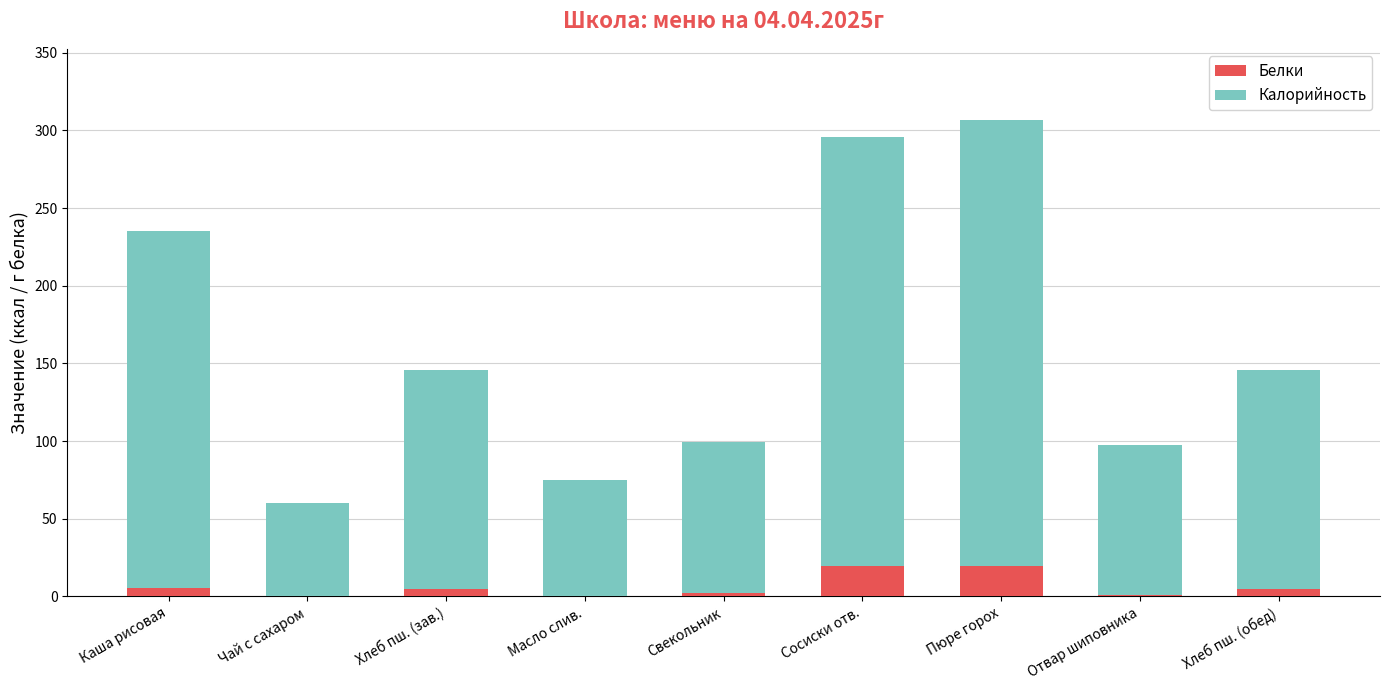

What is the sum of all Белки values?

57.1